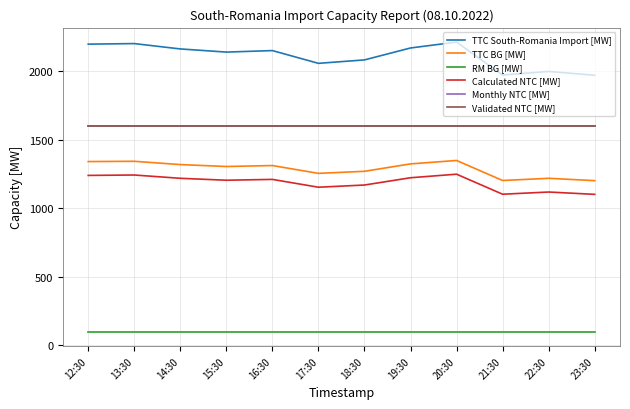

Does the chart display data point markers on the line(s)?

No